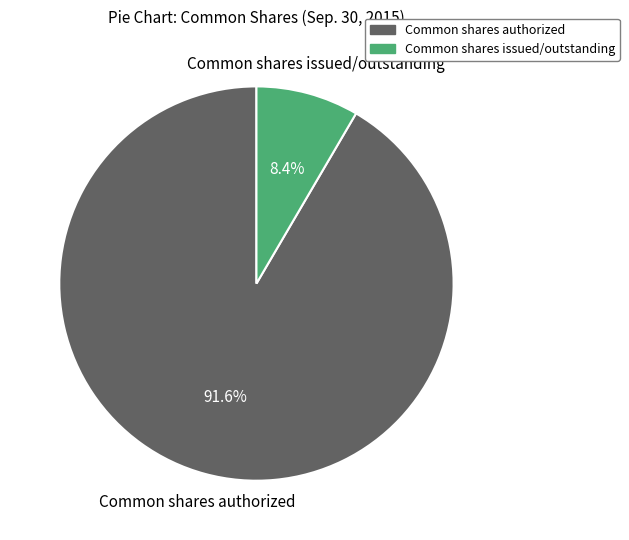

To the nearest percent, what is the difference between the largest and smallest slice percentages?

83%